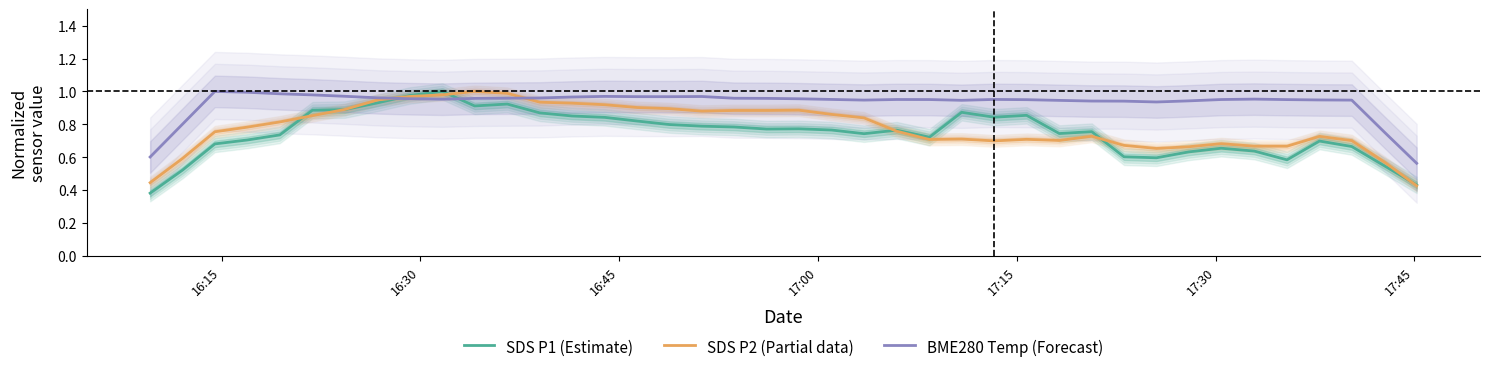

Which series ends up on top after the final intersection of BME280 Temp (Forecast) and SDS P1 (Estimate)?

BME280 Temp (Forecast)